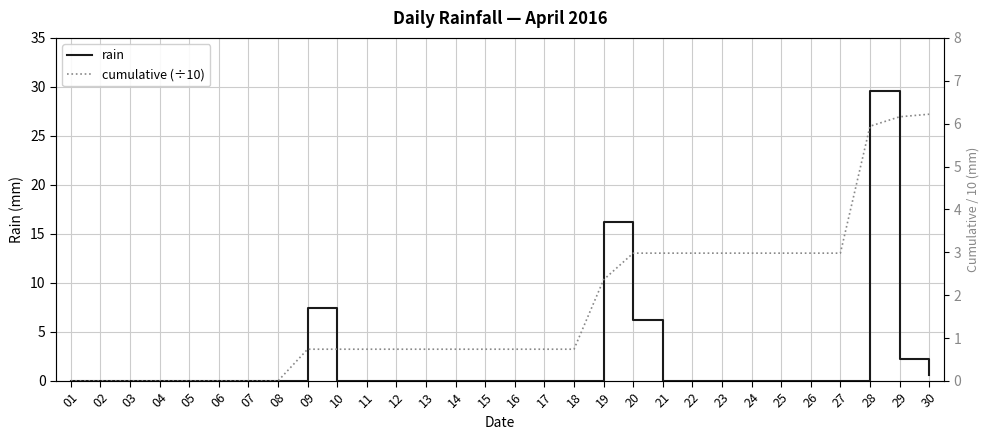

After their last crossing, which series has the higher values: rain or cumulative (÷10)?

cumulative (÷10)